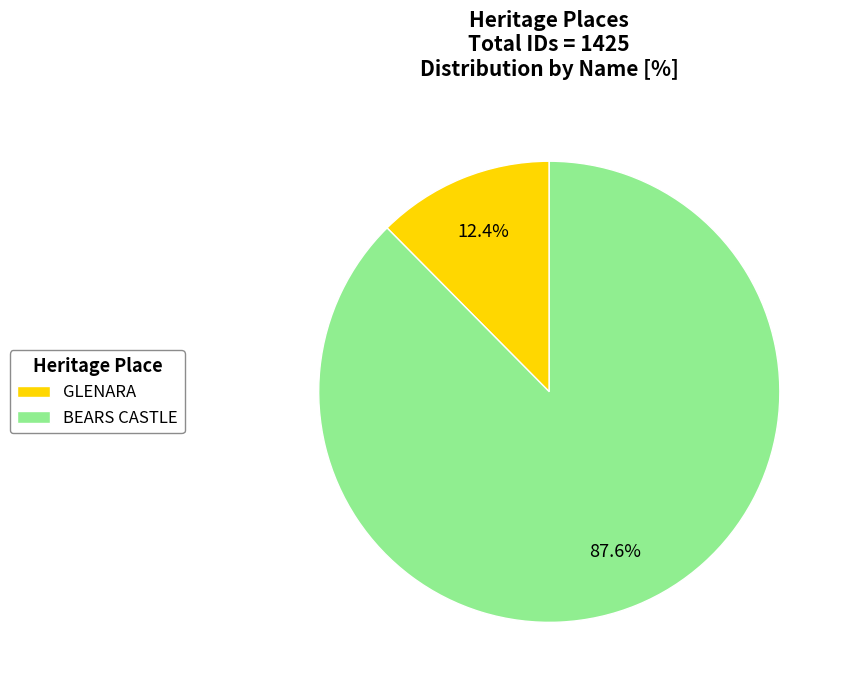

Which slice is the largest?

BEARS CASTLE